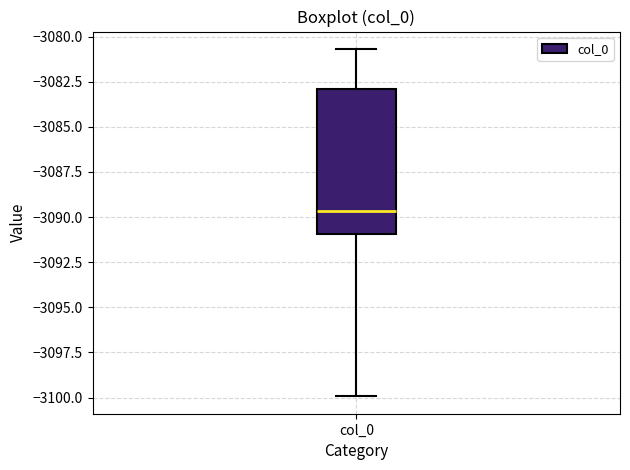

Transcribe this box plot: give where the median line is, the range the box spans, and where the two whiskers end, as read against the y-axis. The values are not printed on the chart, so give them approximately, as read against the axis.

median -3089.5, box -3091.0 to -3083.0, whiskers -3100.0 to -3080.5